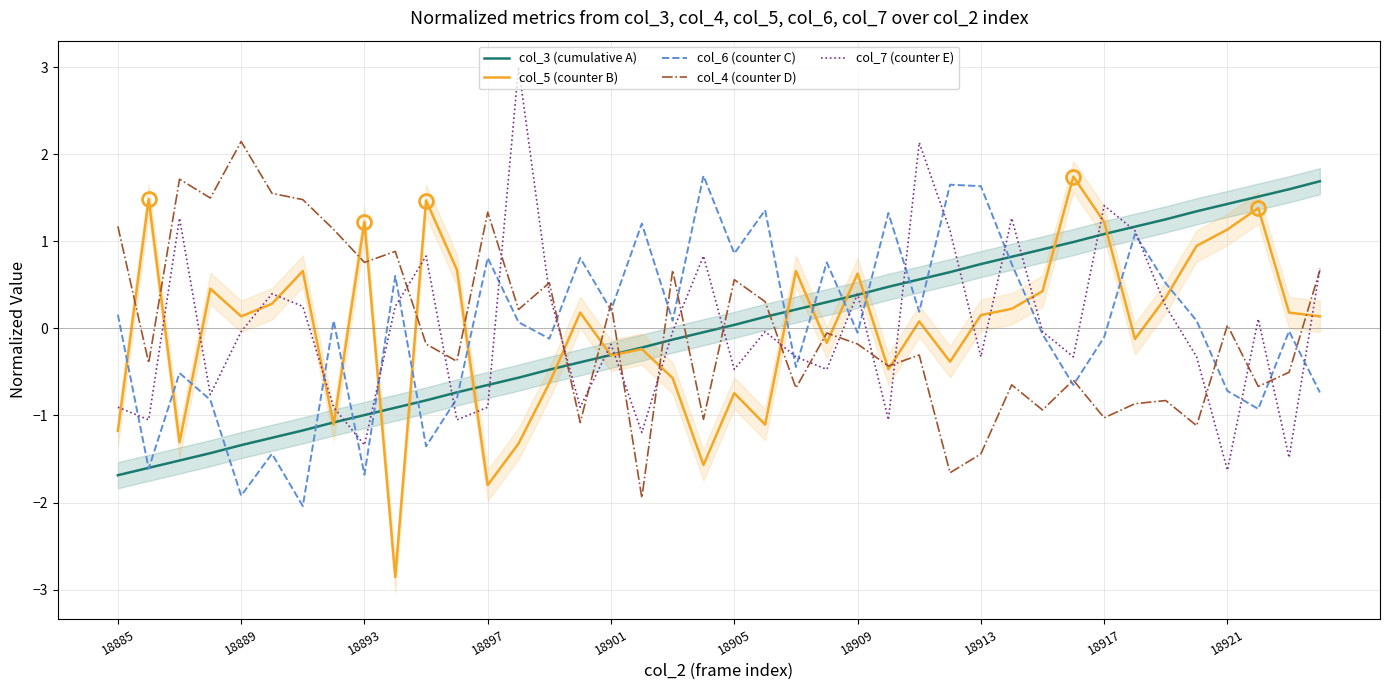

Between 22 and 35, which is larger?

35